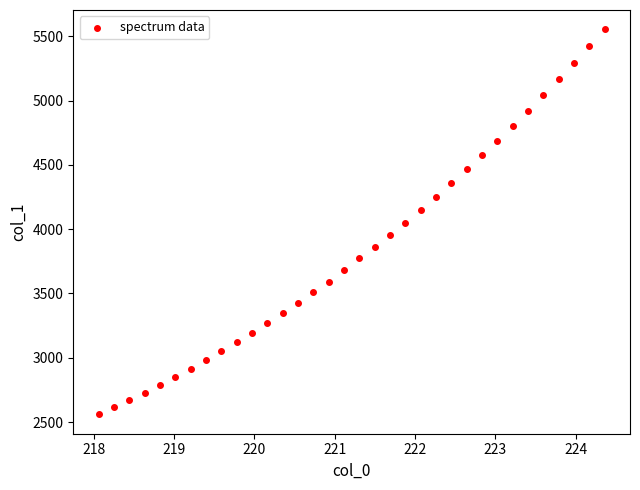

What is the range of X values (max minus min)?

6.3